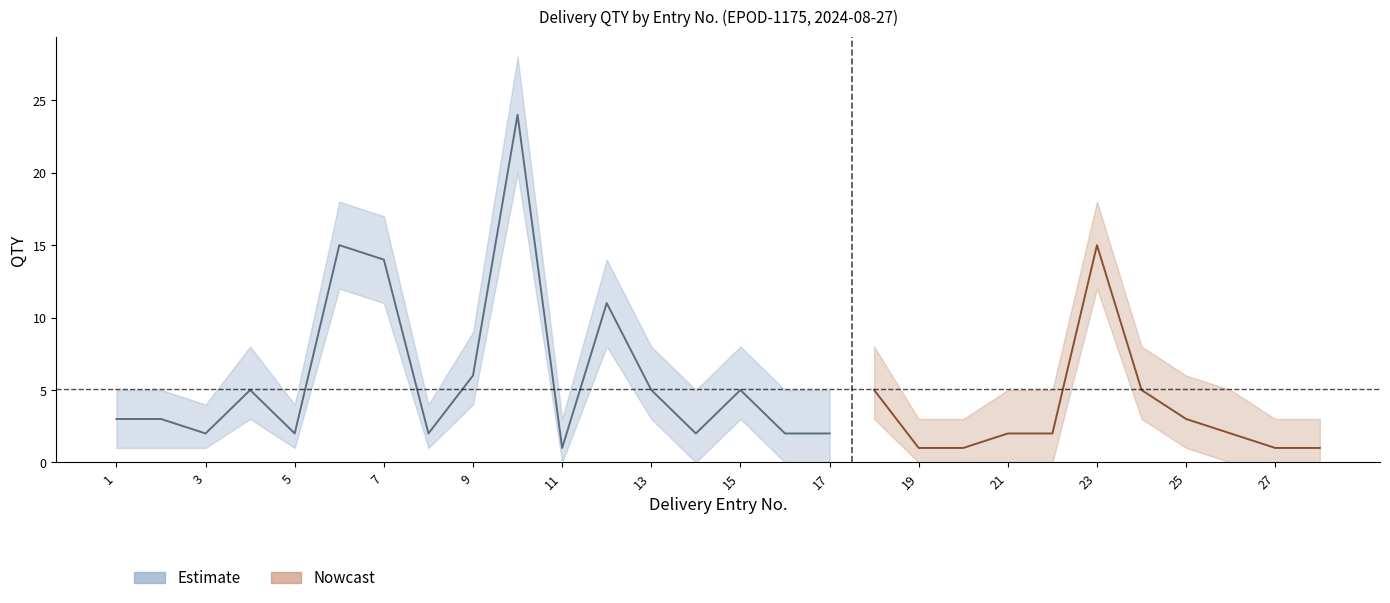

What is the greatest value displayed?

28